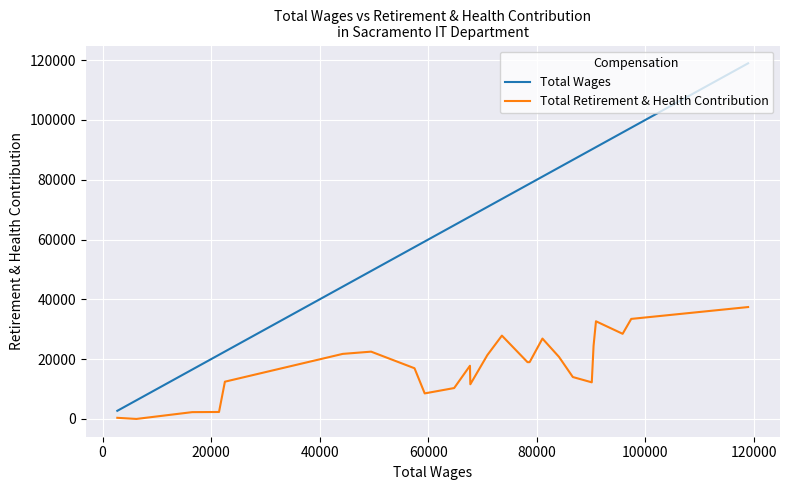

Is this an area chart (filled region under the line)?

No